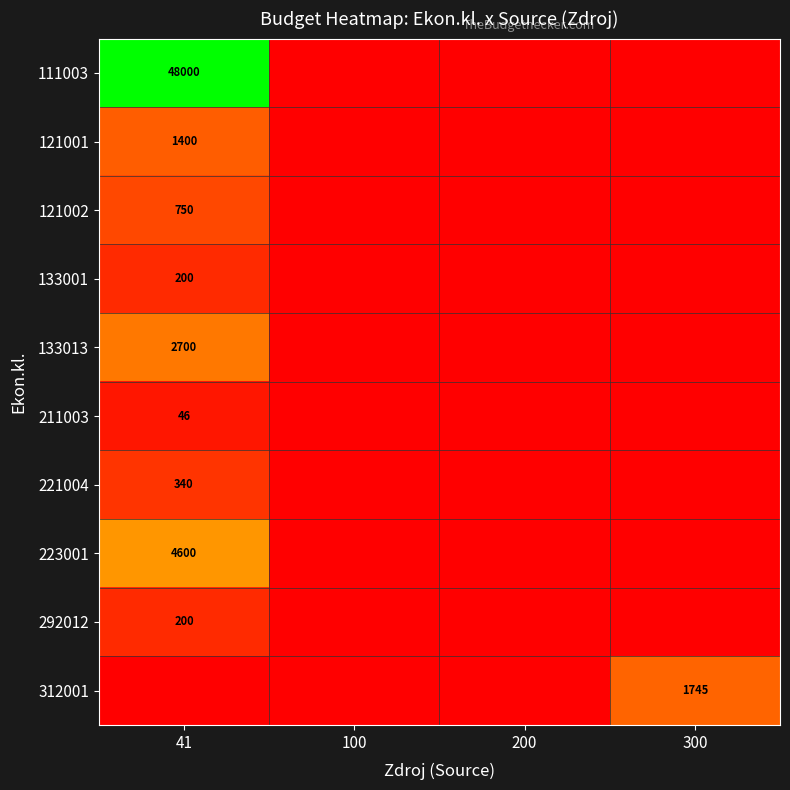

Is it true that 133001 equals 276 at 41?

False